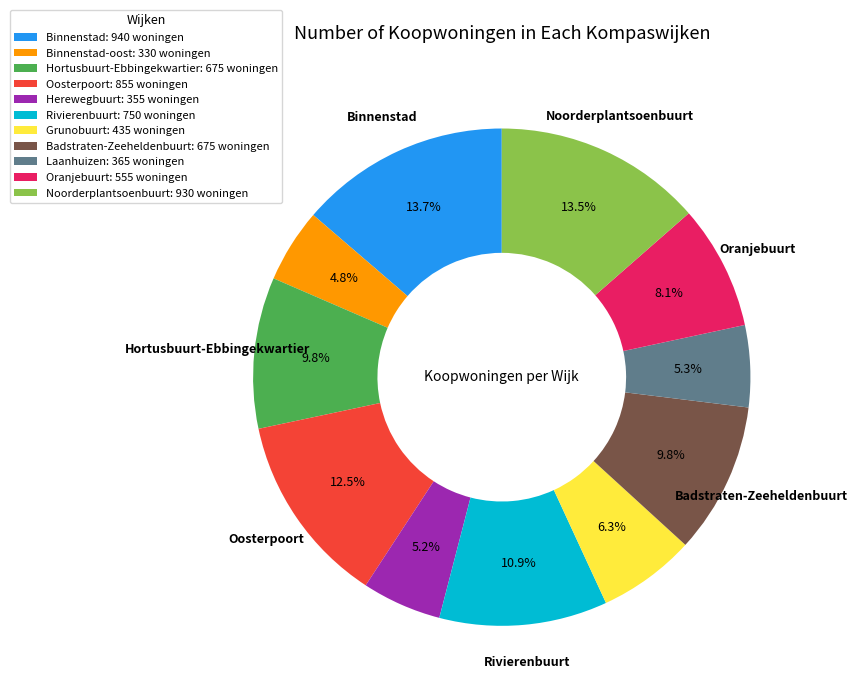

Is there a majority slice in this chart?

No